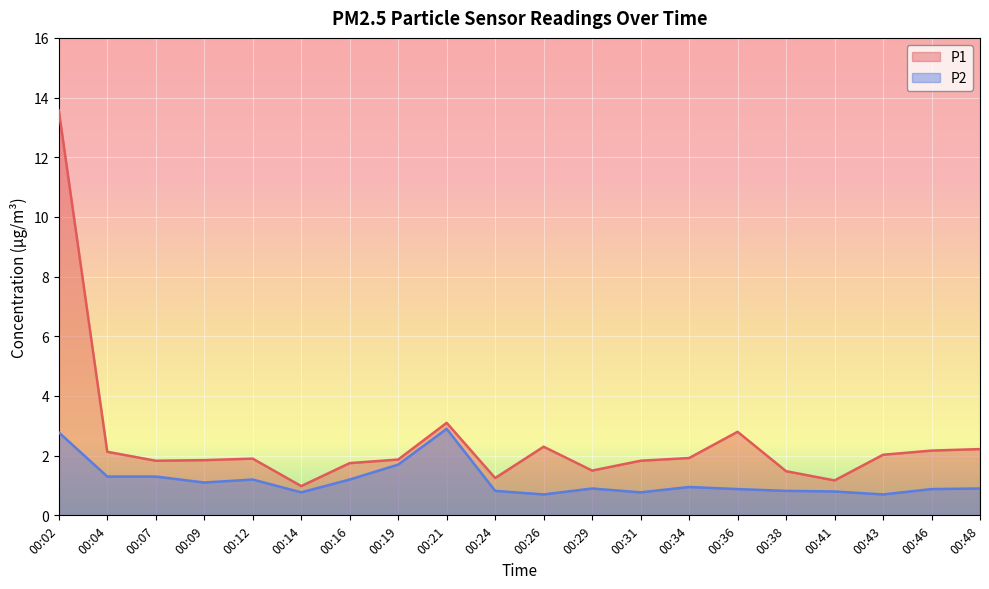

Where is the first local minimum for P2?

00:09